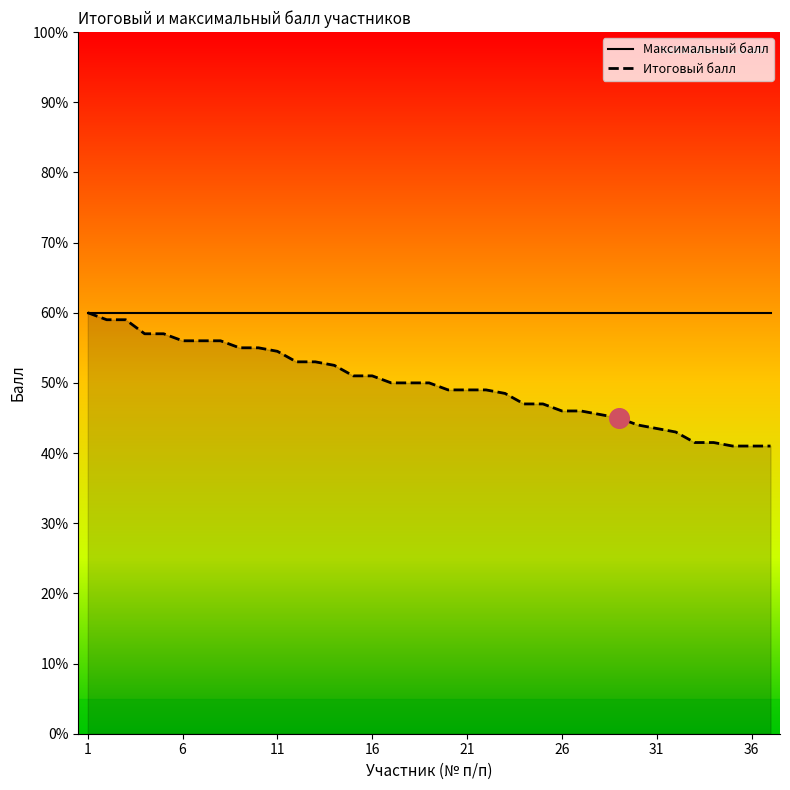

What are all the series names shown in the legend?

Максимальный балл, Итоговый балл